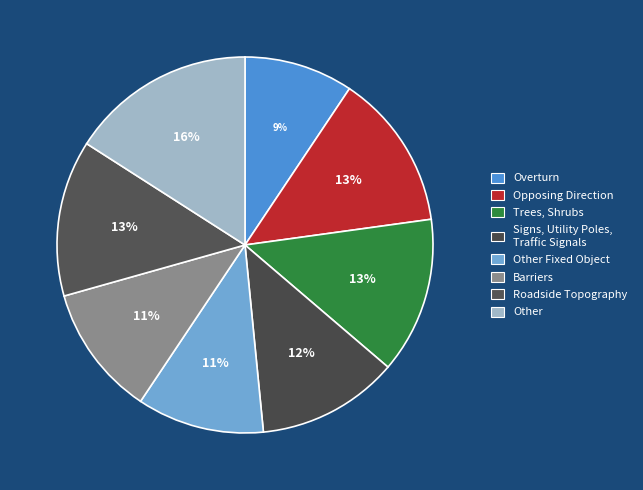

Count the number of slices in the pie.

8